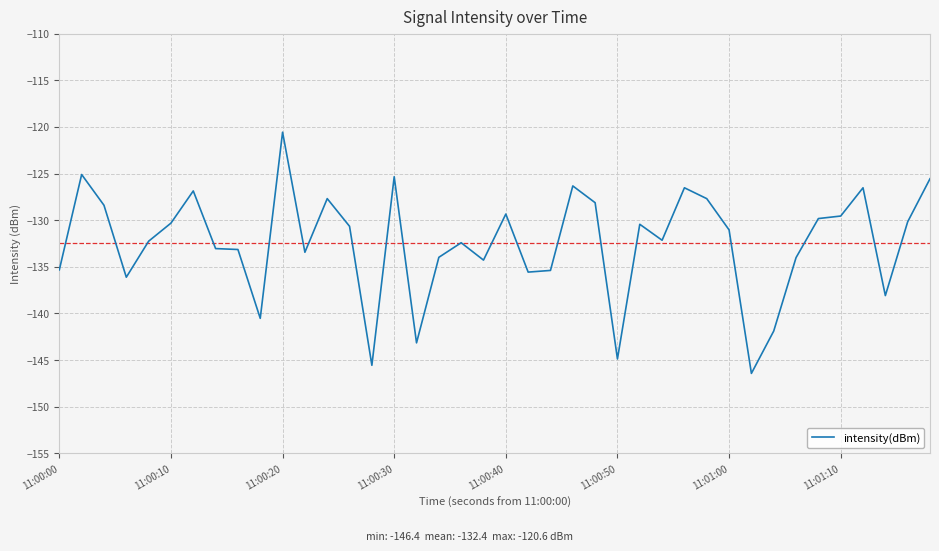

What is the maximum value shown in the chart?

-120.6